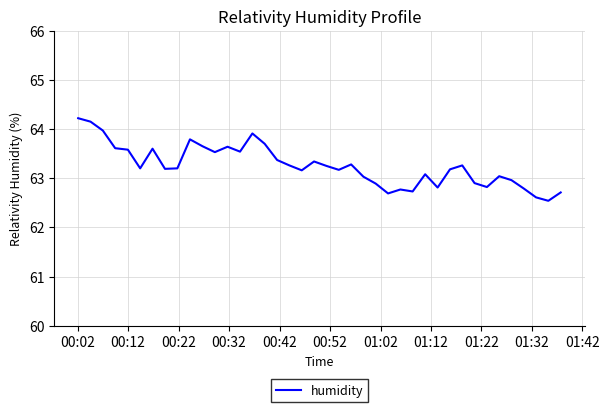

What is the minimum value shown in the chart?

62.5